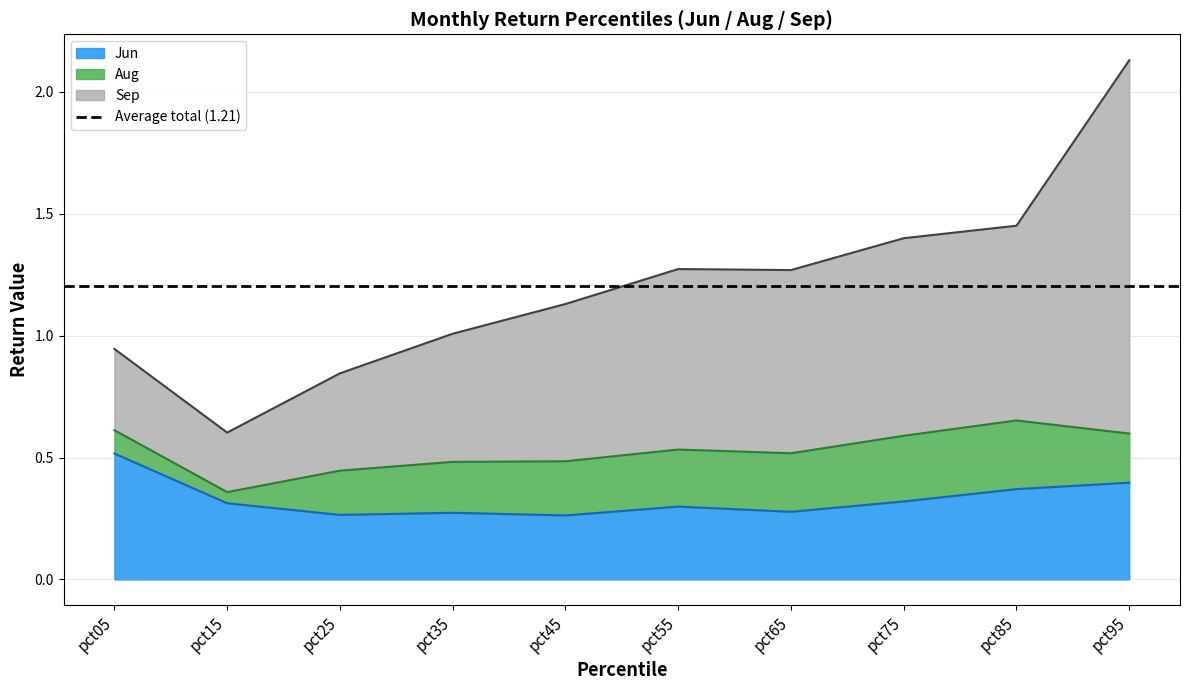

Which category has the highest value in the Jun series?

pct05